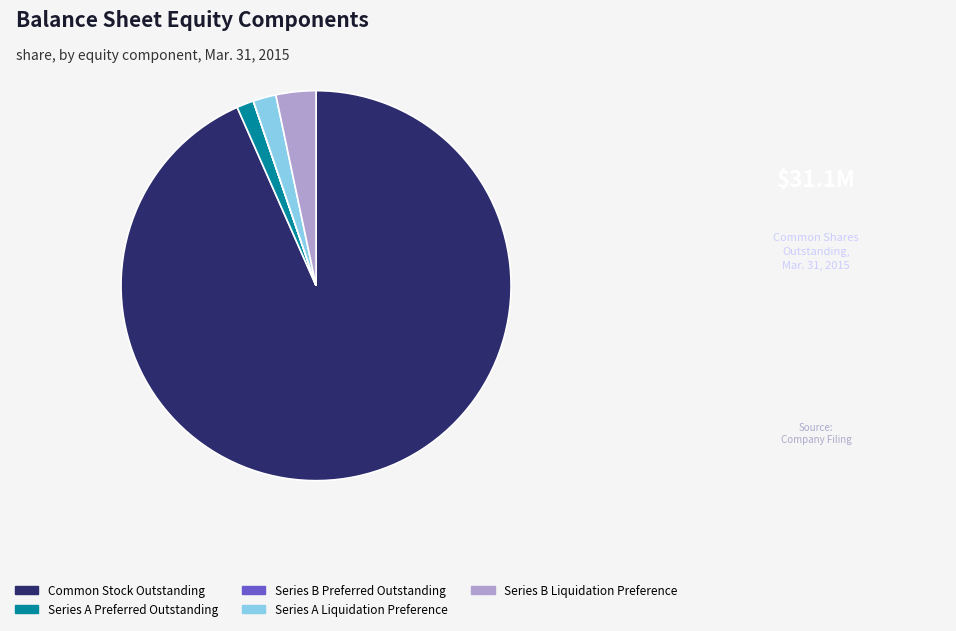

What is the largest slice in the pie chart?

Common Stock Outstanding